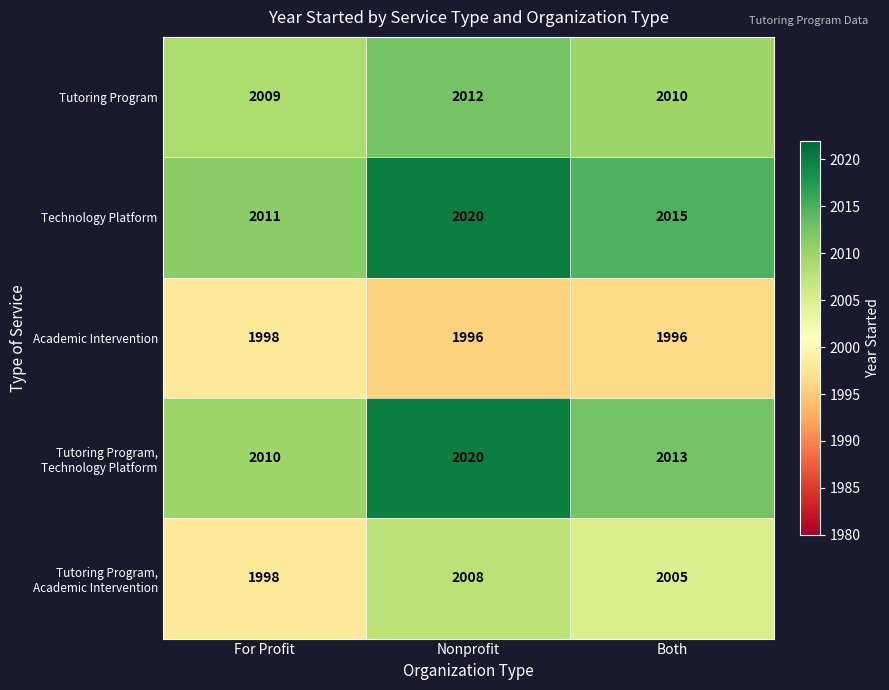

What is the sum of the Academic Intervention values at Nonprofit and For Profit?

3994